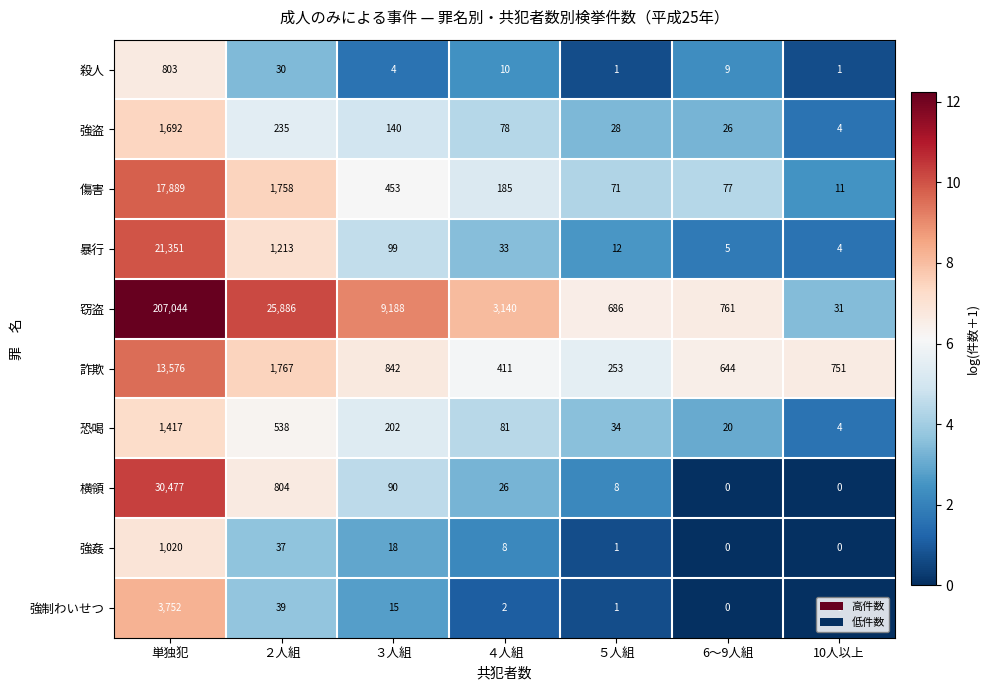

At ３人組, list the series in order from largest to smallest.

窃盗, 詐欺, 傷害, 恐喝, 強盗, 暴行, 横領, 強姦, 強制わいせつ, 殺人